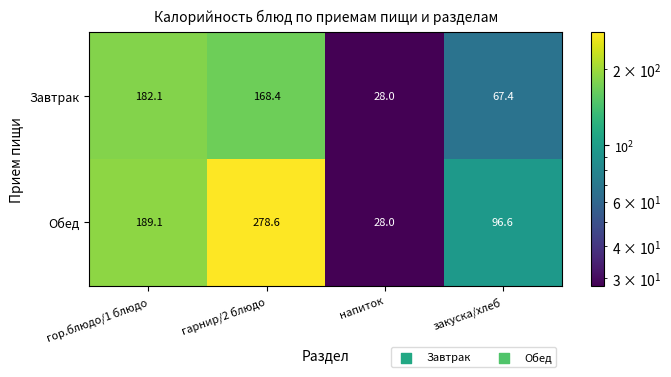

What value does the Завтрак series have at гор.блюдо/1 блюдо?

182.1